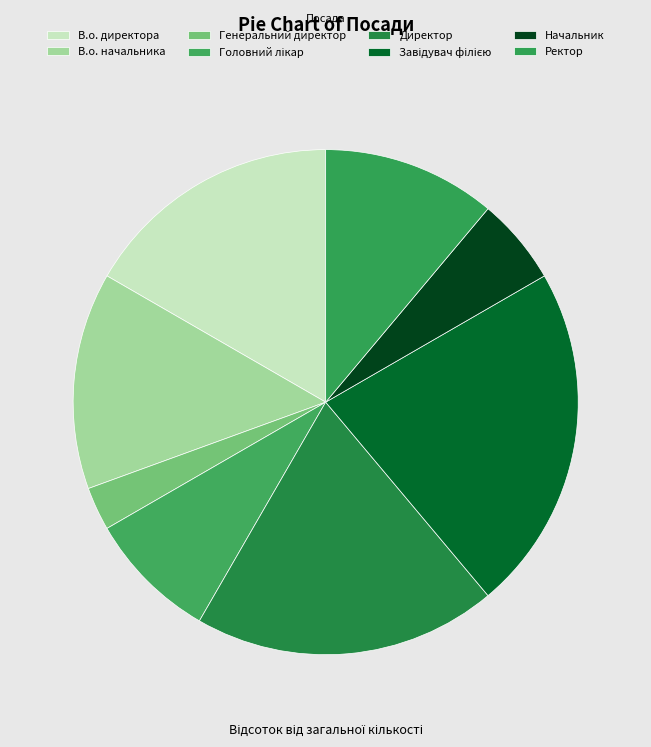

To the nearest percent, what percentage of the pie is В.о. директора?

17%